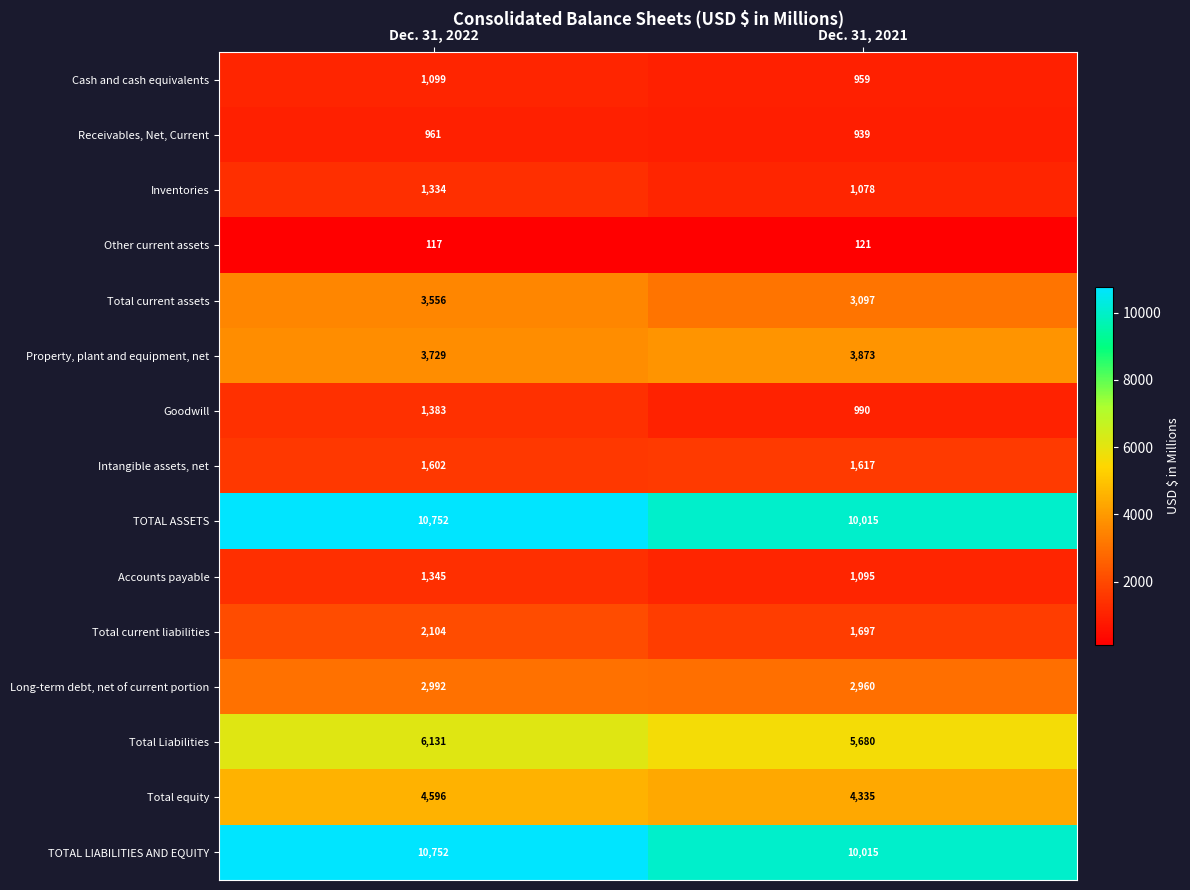

Count the number of data series in this chart.

15